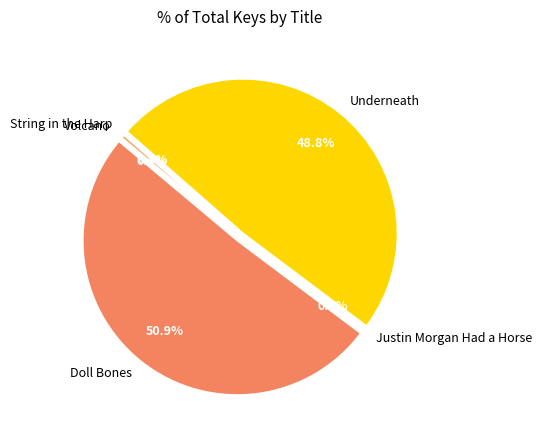

How many segments does this pie chart have?

5